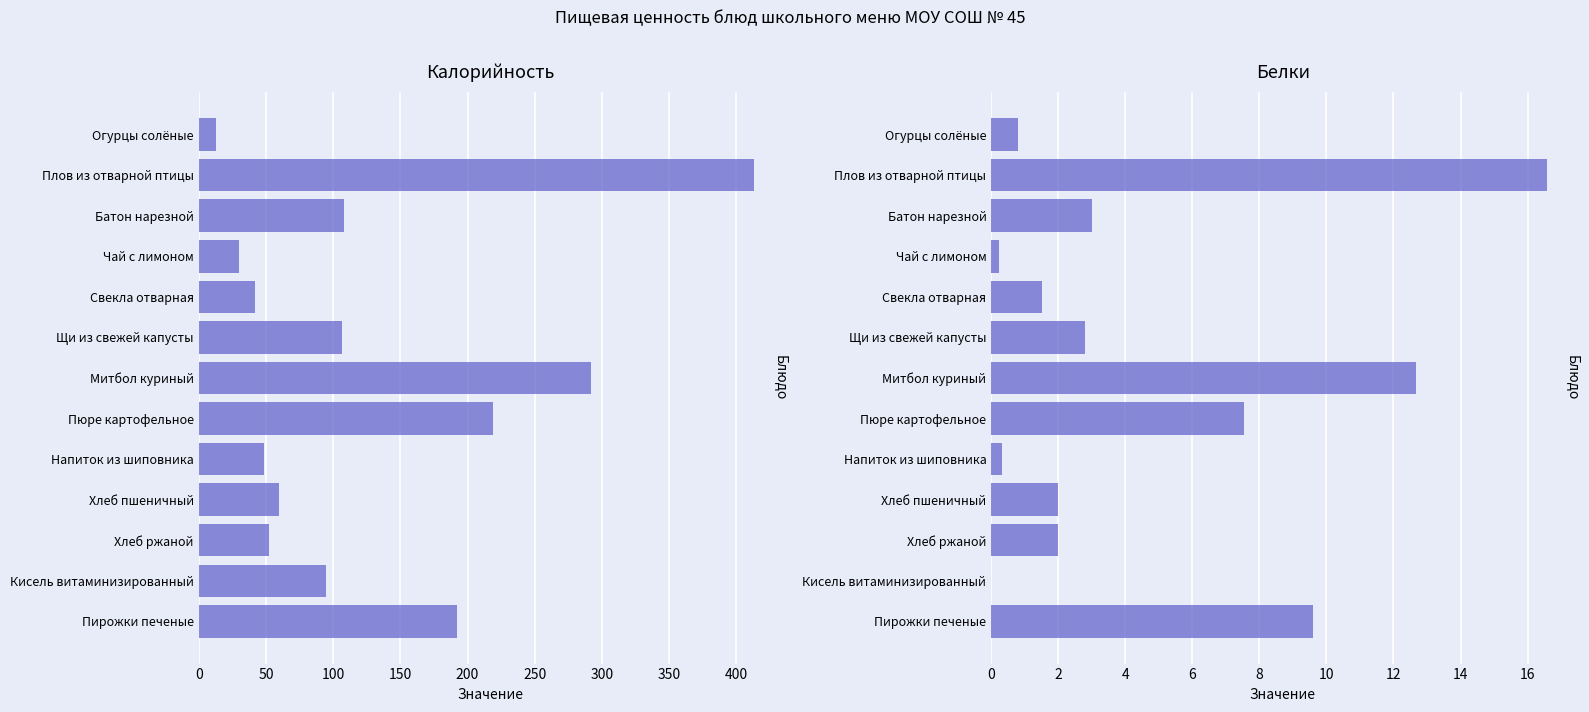

The value of Калорийность at Щи из свежей капусты is 106.6. True or false?

True